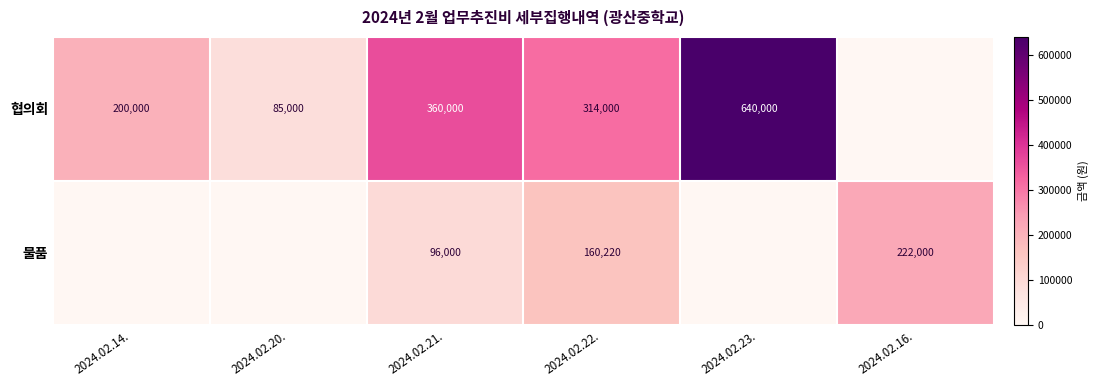

What is the difference between the 협의회 values at 2024.02.22. and 2024.02.14.?

114000